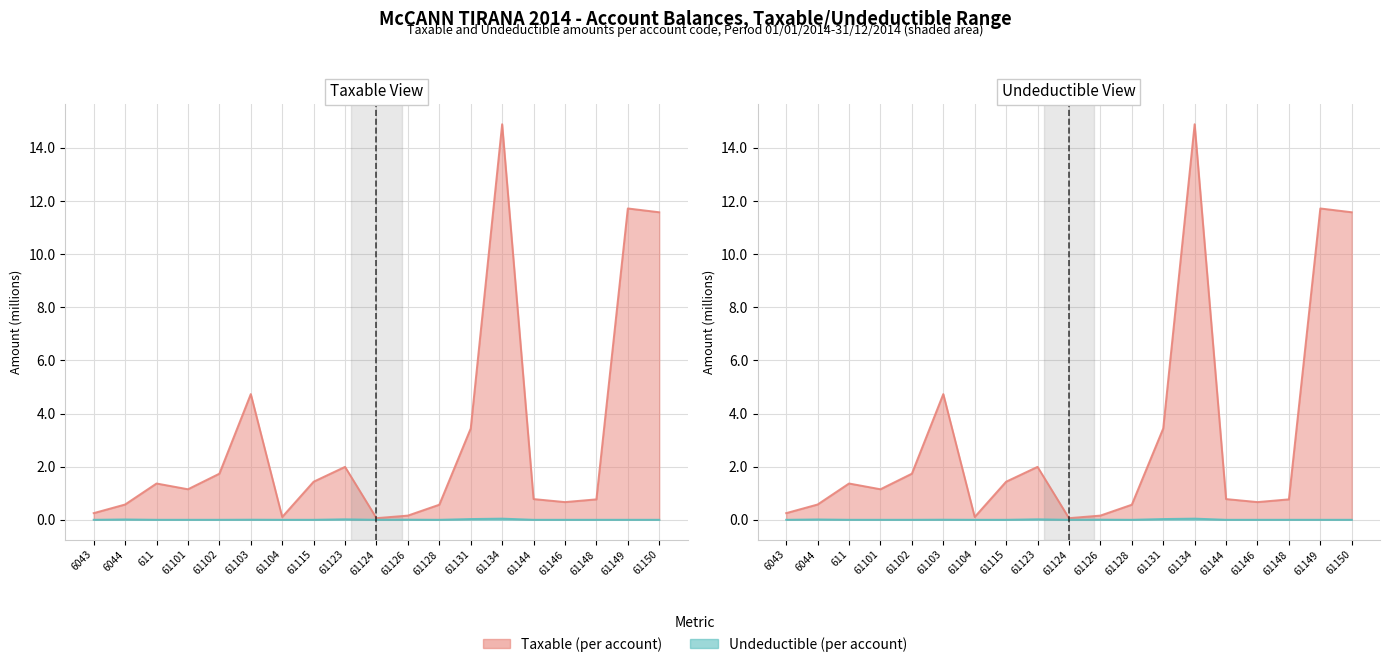

Reading left to right, list all the values displayed in this chart.

Taxable: 0.3	0.6	1.4	1.1	1.7	4.7	0.1	1.4	2.0	0.1	0.2	0.6	3.4	14.9	0.8	0.7	0.8	11.7	11.6
Undeductible: 0.0	0.0	0.0	0.0	0.0	0.0	0.0	0.0	0.0	0.0	0.0	0.0	0.0	0.0	0.0	0.0	0.0	0.0	0.0